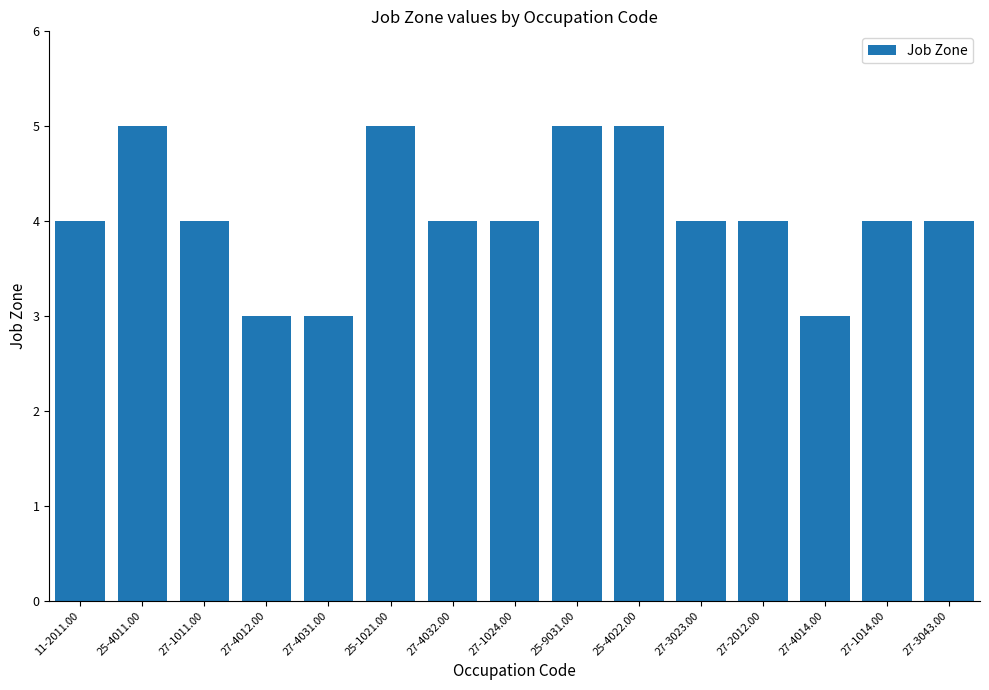

Between 27-4014.00 and 27-1011.00, which is larger?

27-1011.00